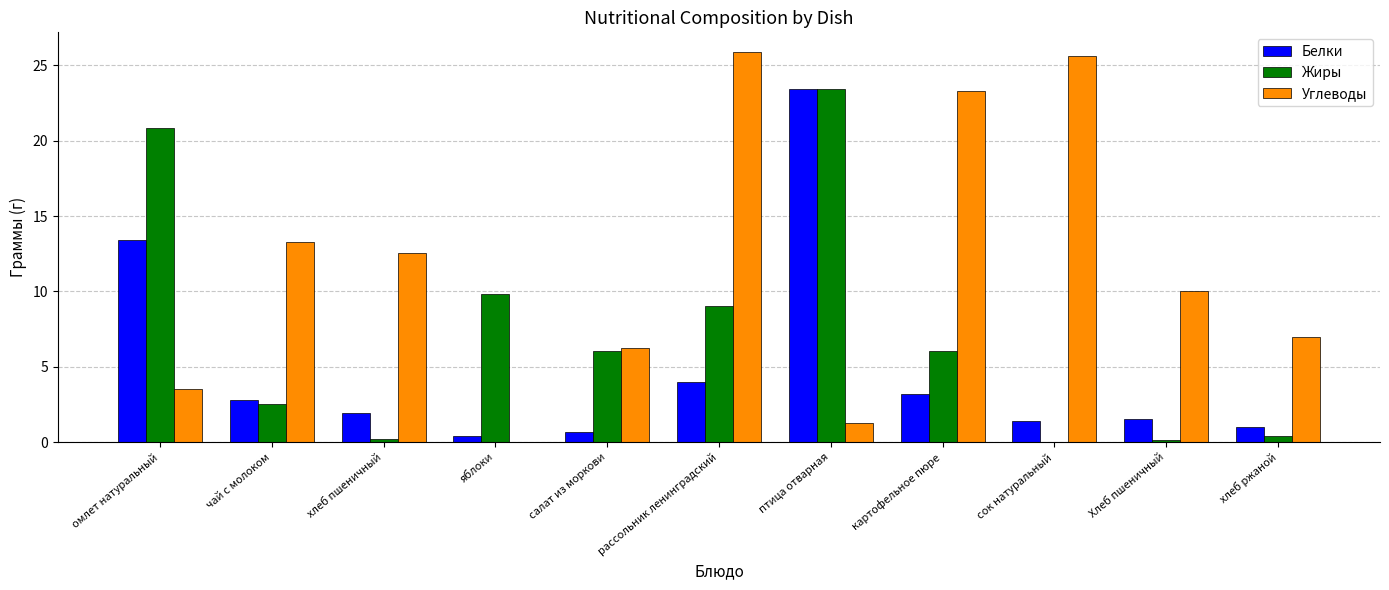

At which label does Углеводы first exceed 10?

чай с молоком